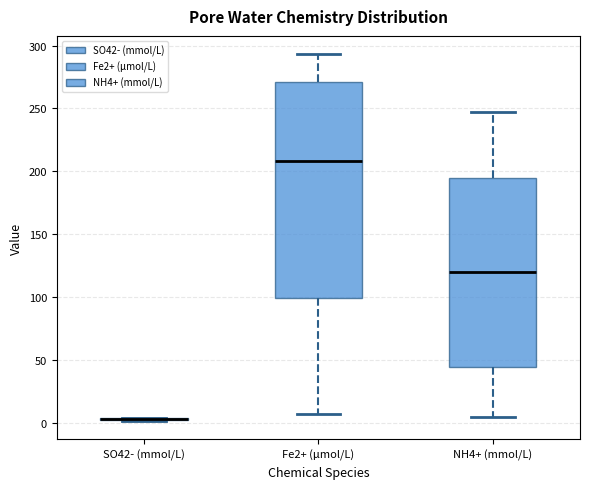

Comparing the boxes themselves (not the whiskers), which one is the tallest?

Fe2+ (μmol/L)